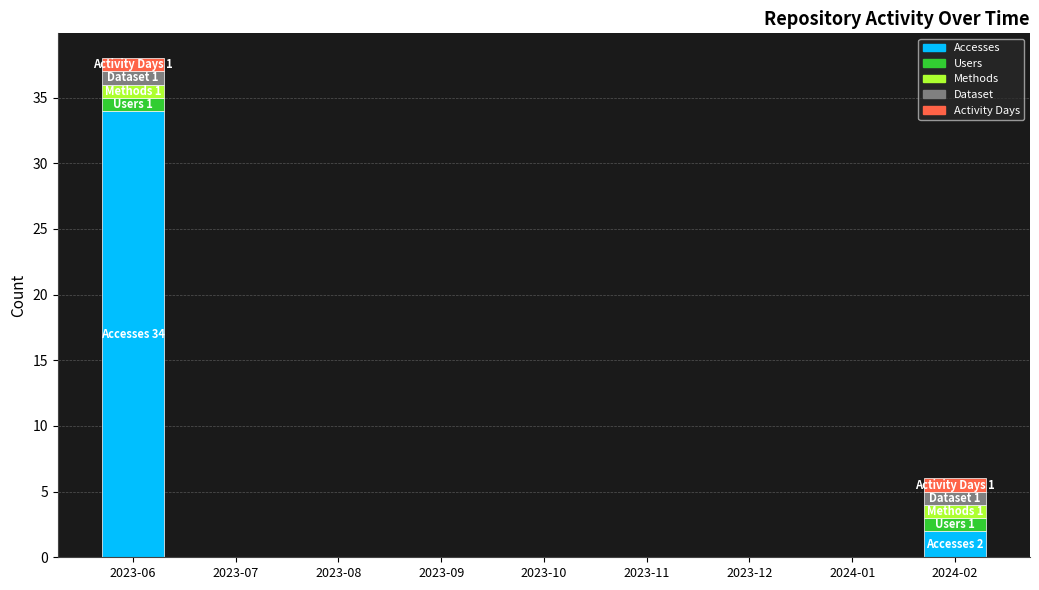

How many data points does each series have?

9